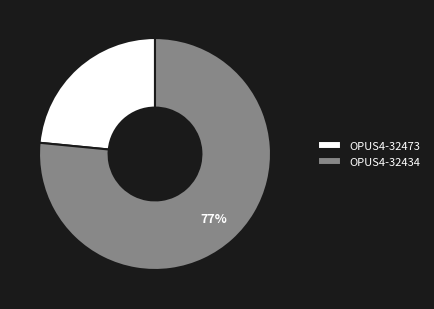

To the nearest percent, what is the average slice percentage?

50%